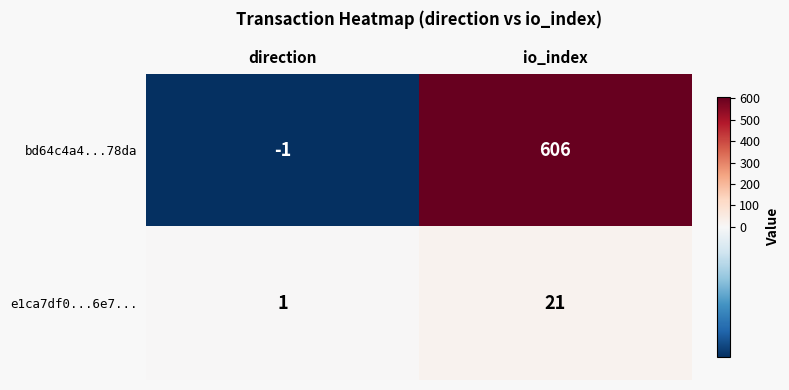

Rank the series by their average value, from highest to lowest.

bd64c4a4...78da, e1ca7df0...6e7...